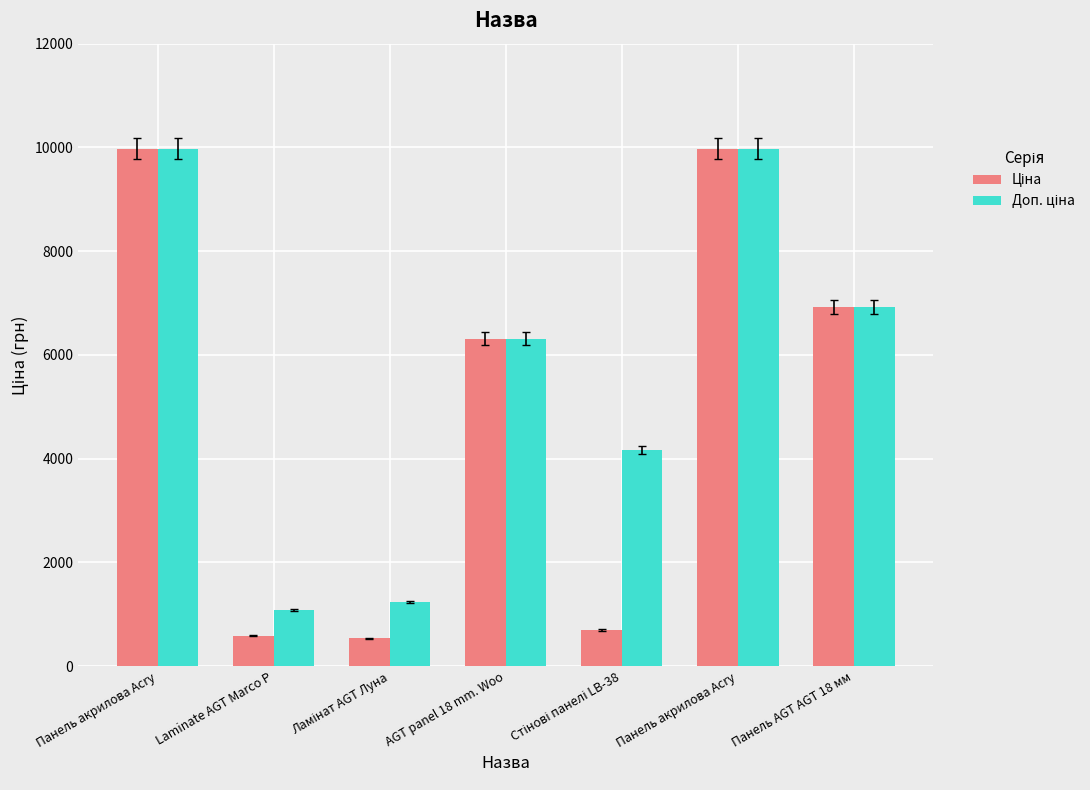

Rank the series by their maximum value, from lowest to highest.

Ціна, Доп. ціна